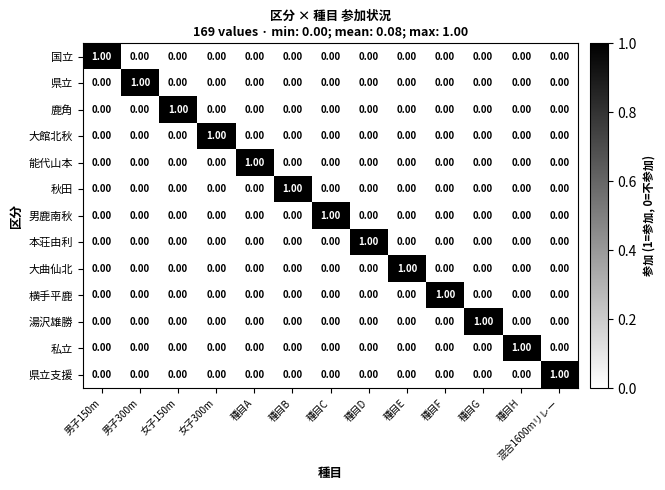

At which label does 本荘由利 reach its peak?

種目D